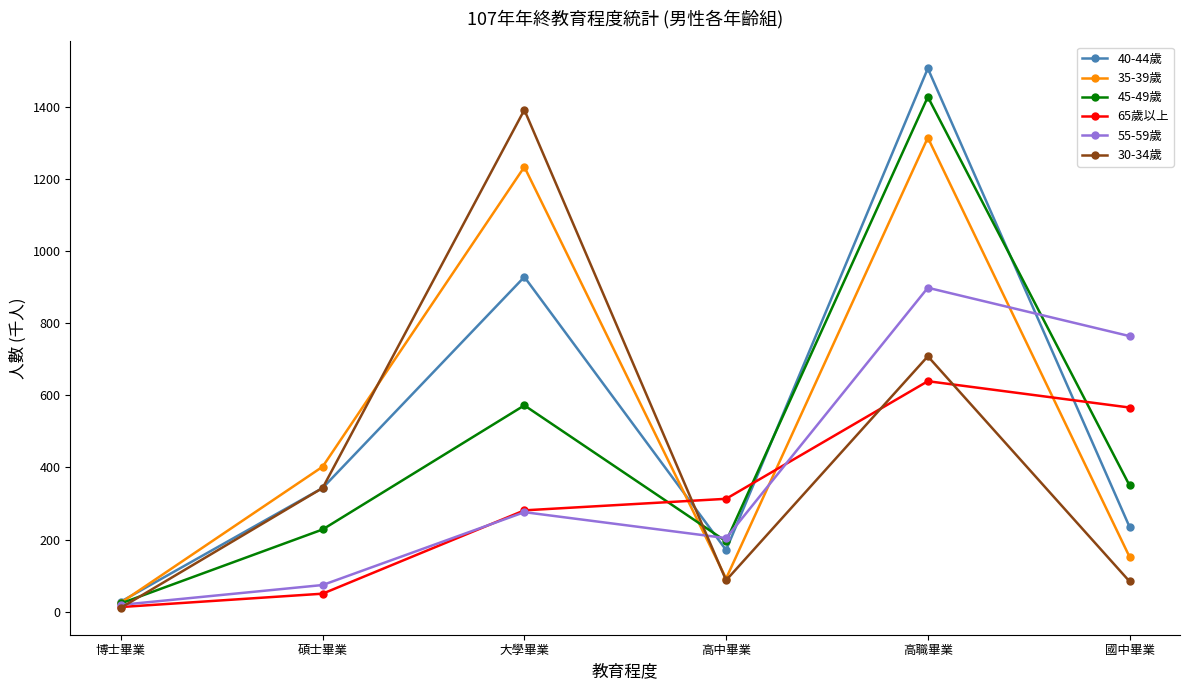

True or false: 65歲以上 has a value of 313 at 高中畢業.

True